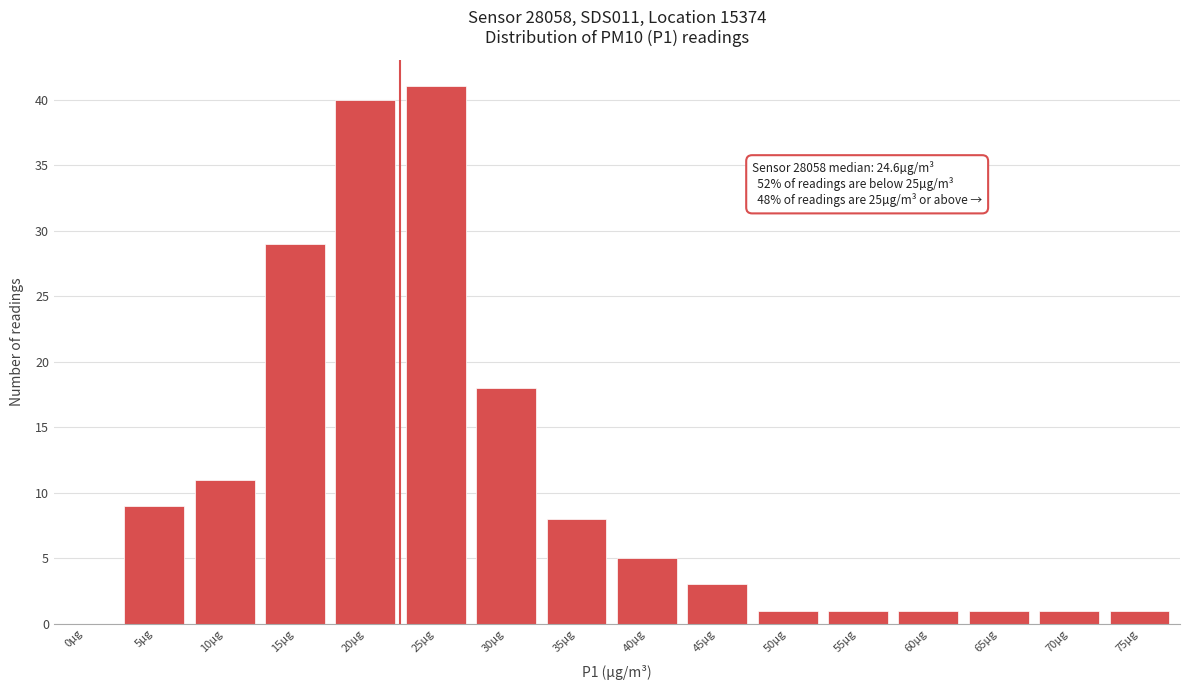

Reading left to right, extract all data points from this chart.

0µg=0	5µg=9	10µg=11	15µg=29	20µg=40	25µg=41	30µg=18	35µg=8	40µg=5	45µg=3	50µg=1	55µg=1	60µg=1	65µg=1	70µg=1	75µg=1